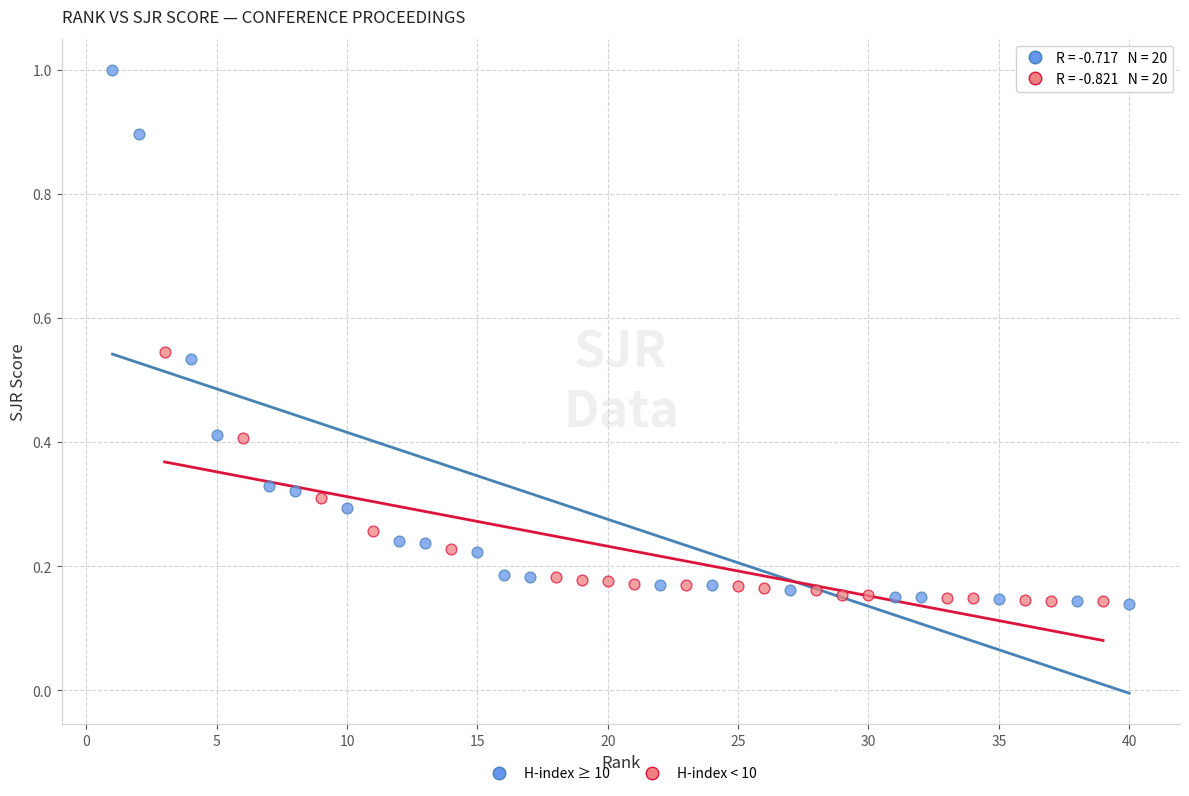

Which series has the widest spread of Y values?

H-index ≥ 10